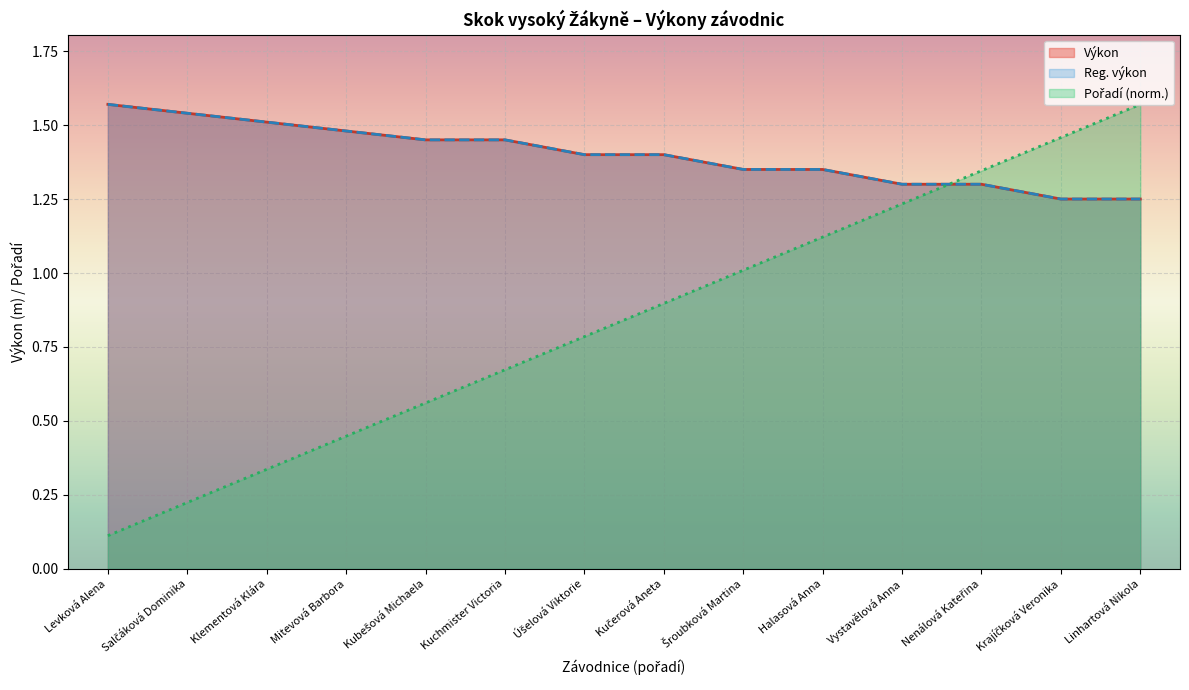

Is it true that Pořadí equals 0.2 at Úšelová Viktorie?

False